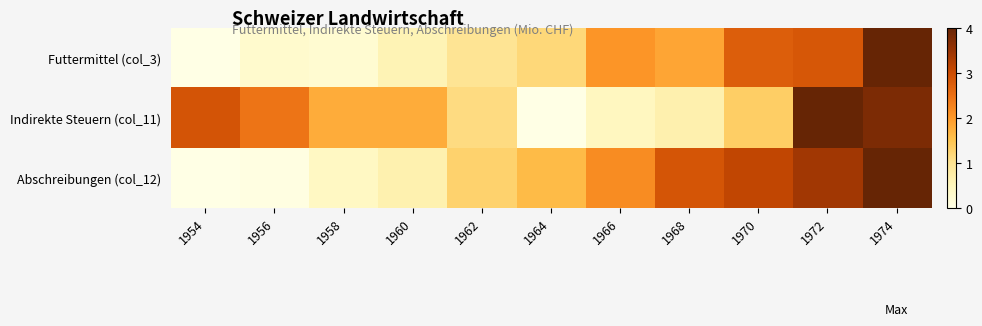

Reading left to right, what are all the values shown in this chart?

Futtermittel (col_3): 1954=0.0	1956=0.1	1958=0.1	1960=0.1	1962=0.2	1964=0.3	1966=0.5	1968=0.5	1970=0.7	1972=0.7	1974=1.0
Indirekte Steuern (col_11): 1954=0.7	1956=0.6	1958=0.4	1960=0.4	1962=0.3	1964=0.0	1966=0.1	1968=0.2	1970=0.3	1972=1.0	1974=0.9
Abschreibungen (col_12): 1954=0.0	1956=0.0	1958=0.1	1960=0.2	1962=0.3	1964=0.4	1966=0.5	1968=0.7	1970=0.8	1972=0.9	1974=1.0